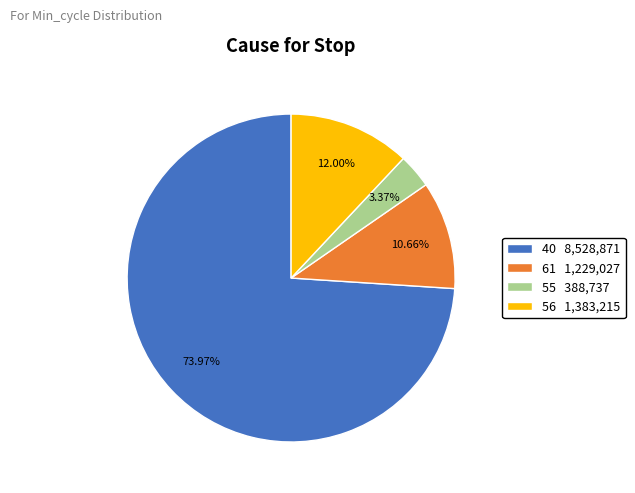

Which slice is the smallest?

55 388,737